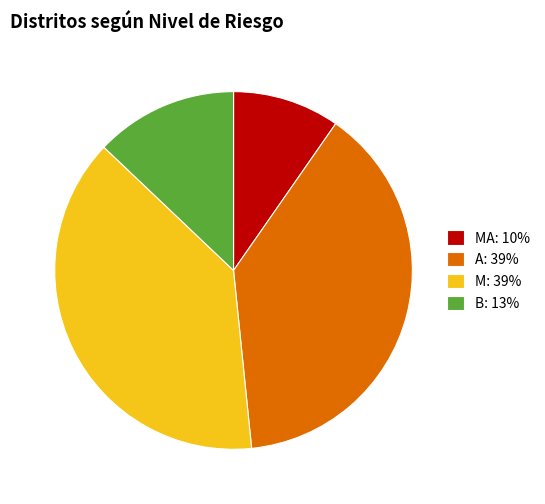

Between M: 39% and MA: 10%, which is larger?

M: 39%